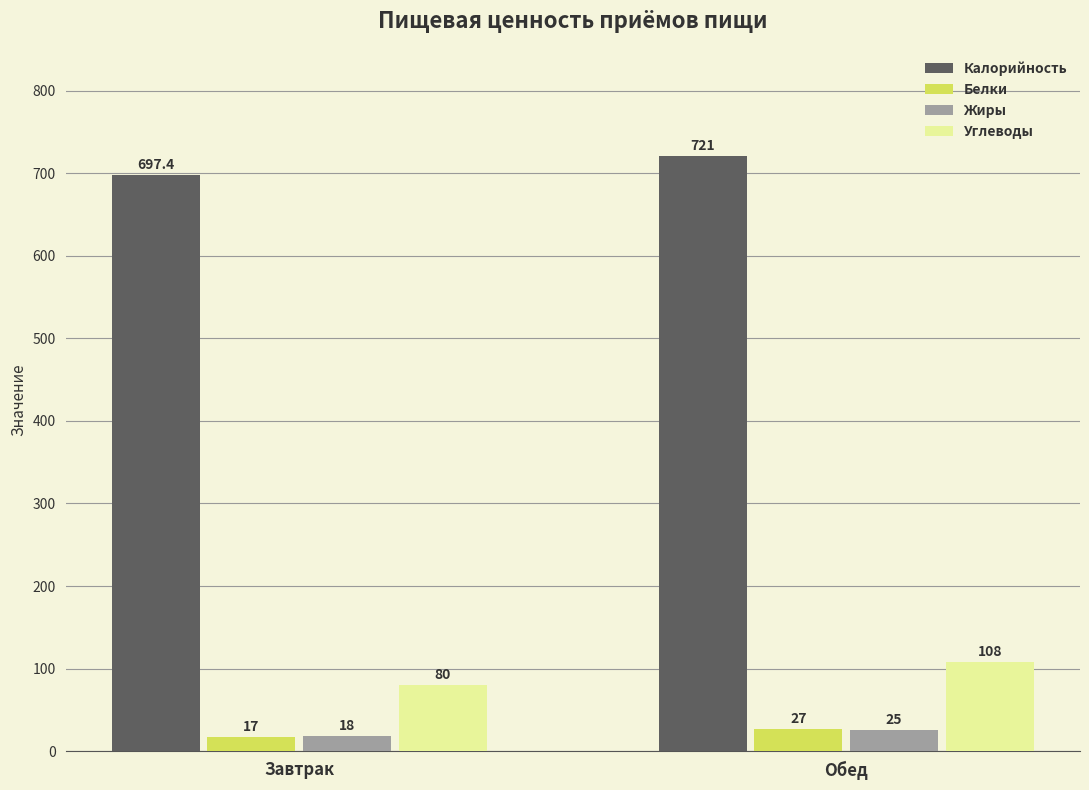

At which category is the sum across all series the highest?

Обед